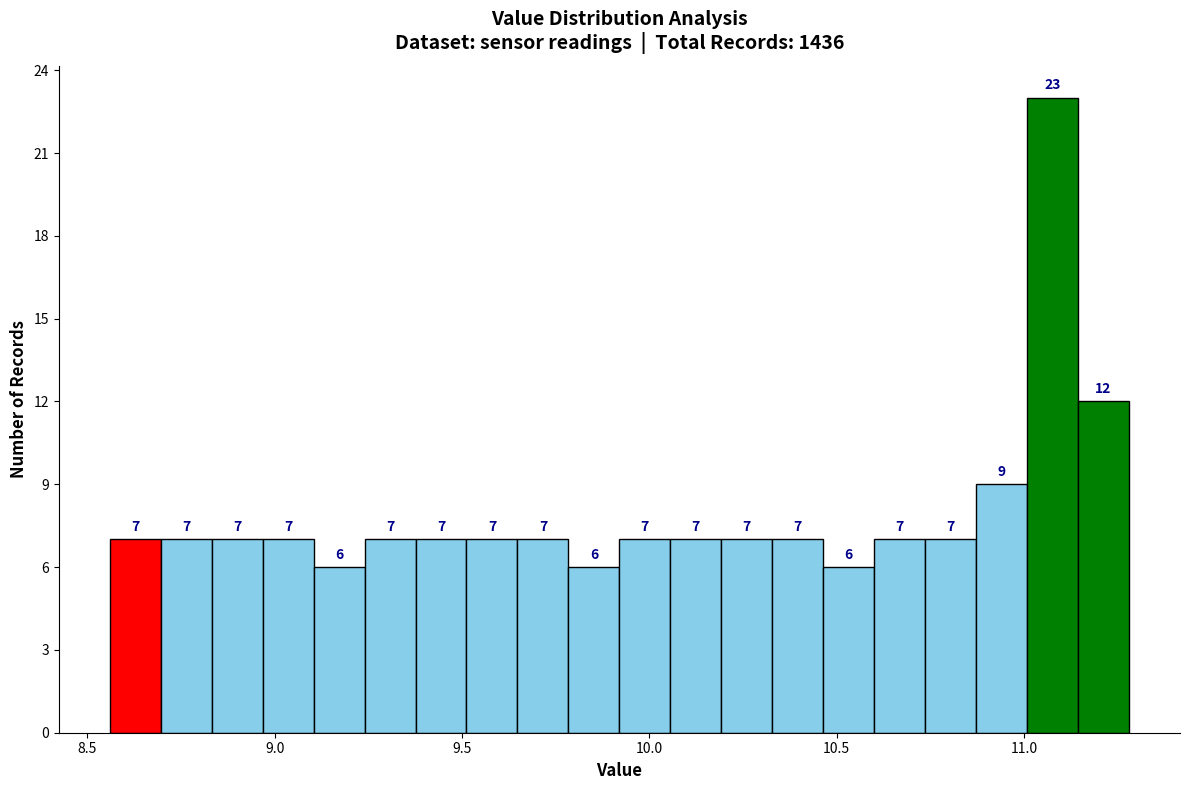

Around what value on the x-axis is the tallest bar? Give the approximate position of its centre, as read against the axis.

11.10